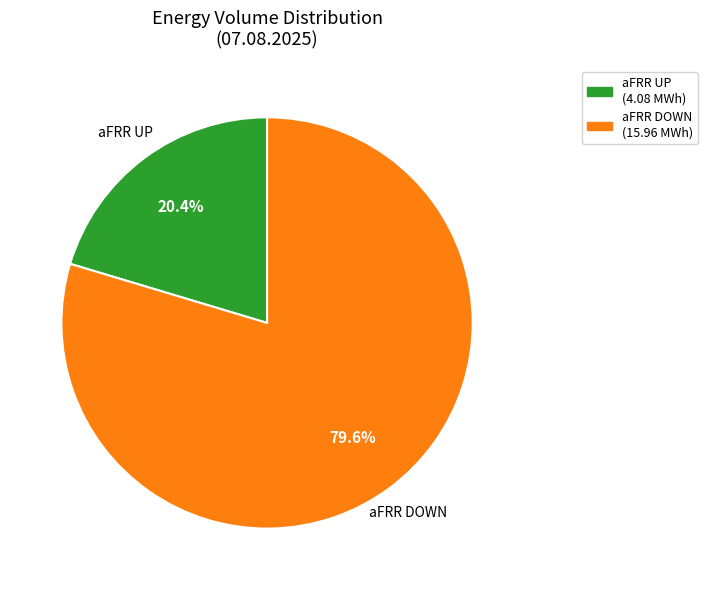

How many segments does this pie chart have?

2